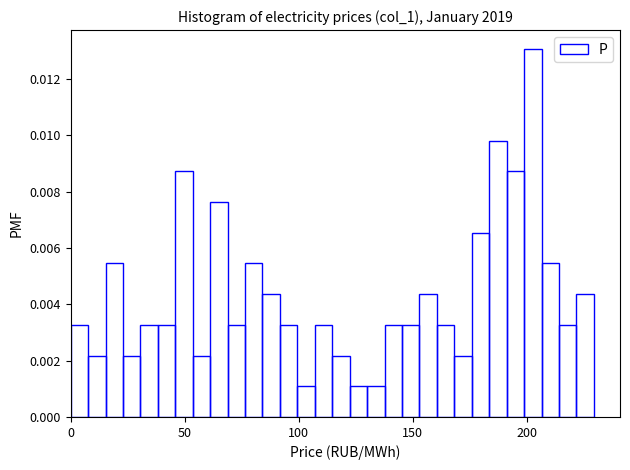

Around what value on the x-axis is the tallest bar? Give the approximate position of its centre, as read against the axis.

205